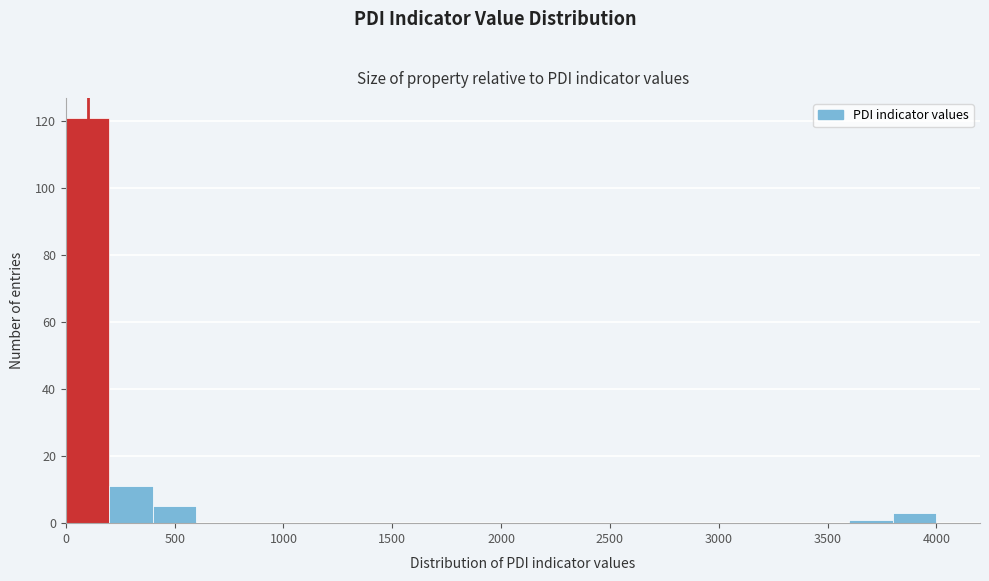

Reading left to right, transcribe this chart: for each bar, give the range it covers on the x-axis and its height. The values are not printed on the chart, so give them approximately, as read against the axis.

0 to 200: 122
200 to 400: 12
400 to 600: 6
600 to 800: 0
800 to 1000: 0
1000 to 1200: 0
1200 to 1400: 0
1400 to 1600: 0
1600 to 1800: 0
1800 to 2000: 0
2000 to 2200: 0
2200 to 2400: 0
2400 to 2600: 0
2600 to 2800: 0
2800 to 3000: 0
3000 to 3200: 0
3200 to 3400: 0
3400 to 3600: 0
3600 to 3800: under 2
3800 to 4000: 4